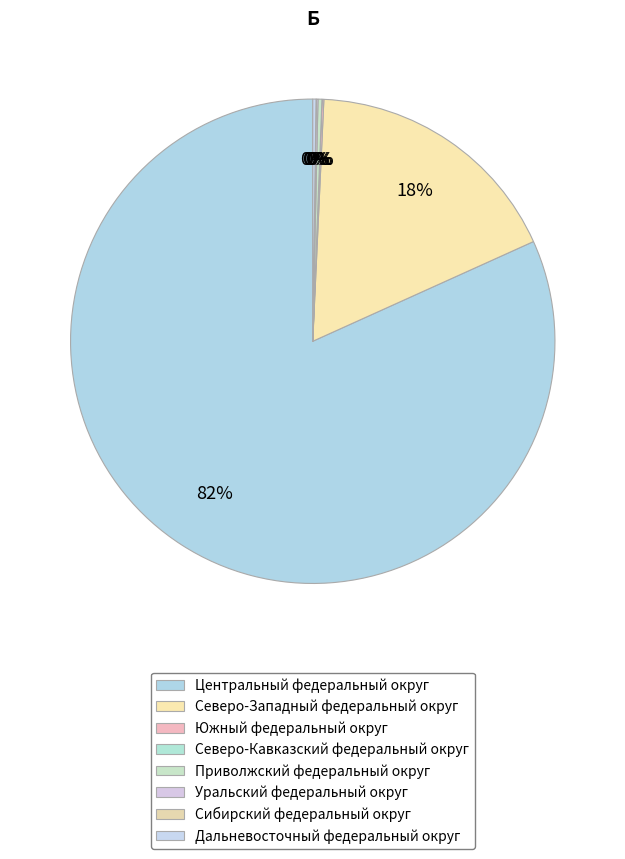

How many slices are in this pie chart?

8